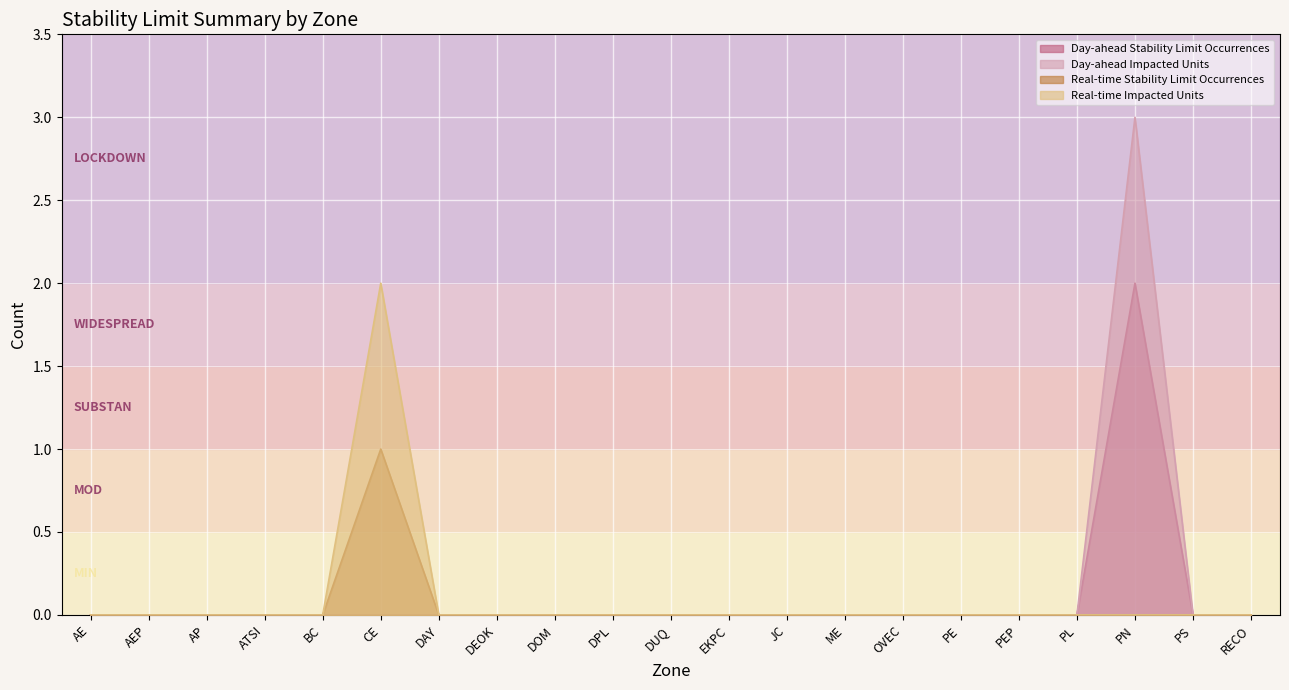

True or false: Day-ahead Stability Limit Occurrences and Day-ahead Impacted Units intersect in this chart.

False